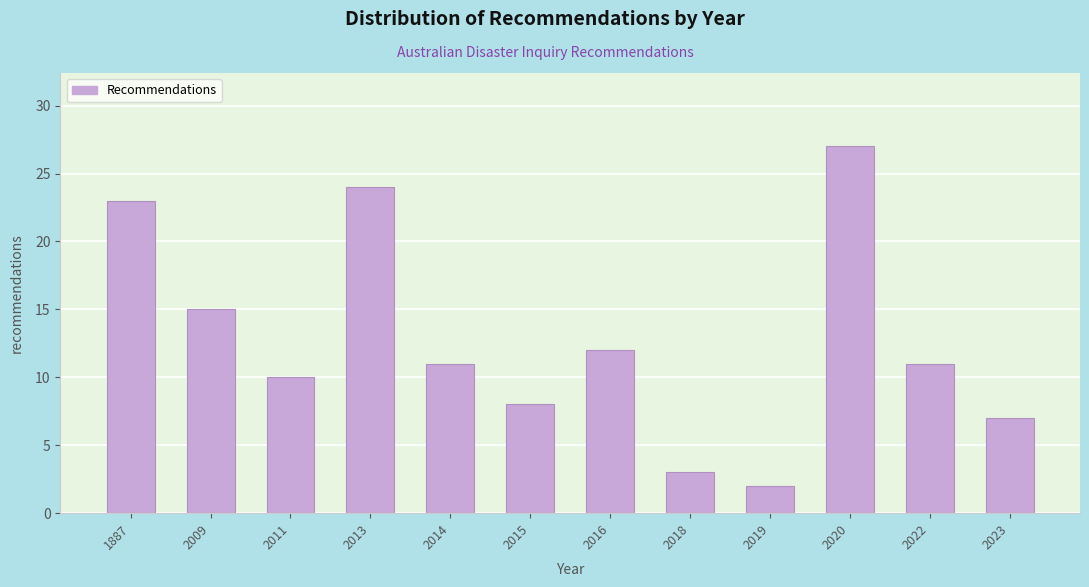

Reading left to right, list all the values displayed in this chart.

23	15	10	24	11	8	12	3	2	27	11	7